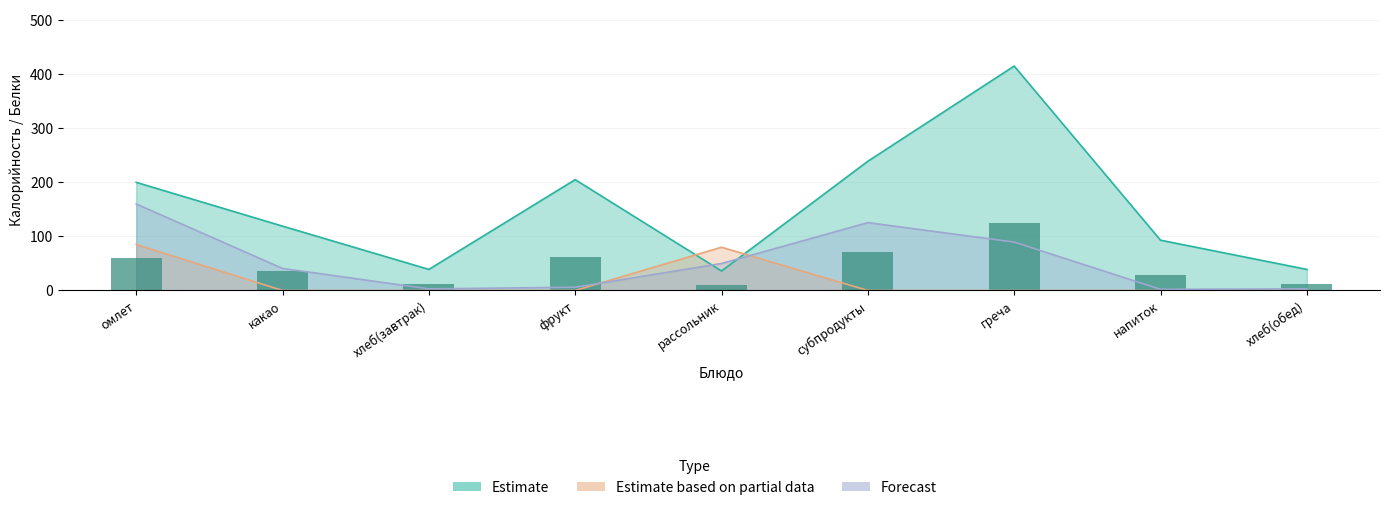

True or false: Estimate based on partial data has a value of 0.0 at хлеб(обед).

True